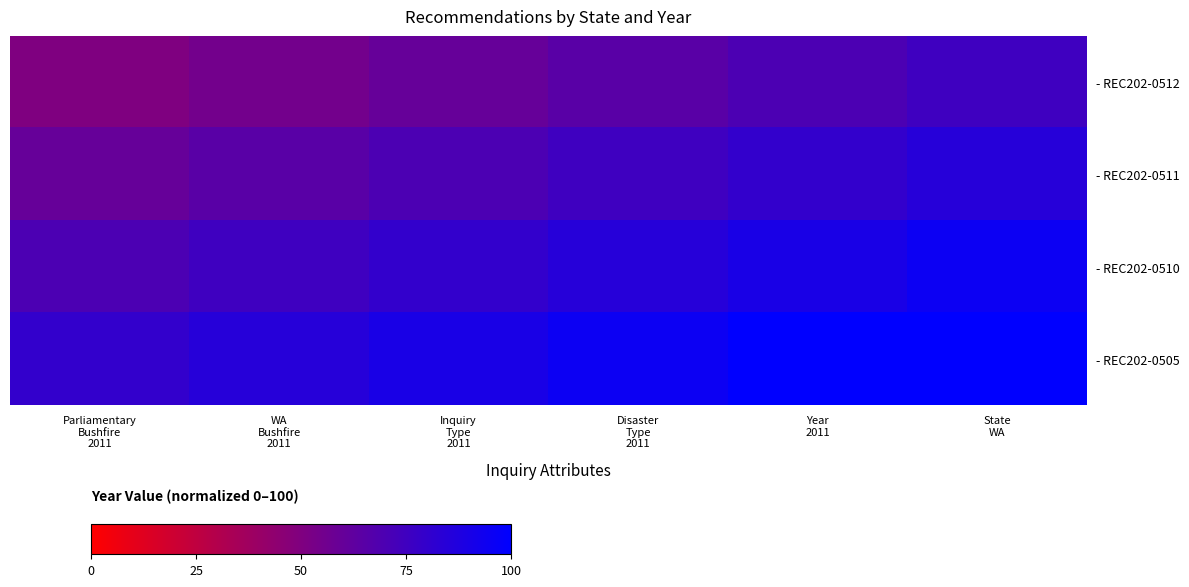

Which series has the largest total across all categories?

- REC202-0505